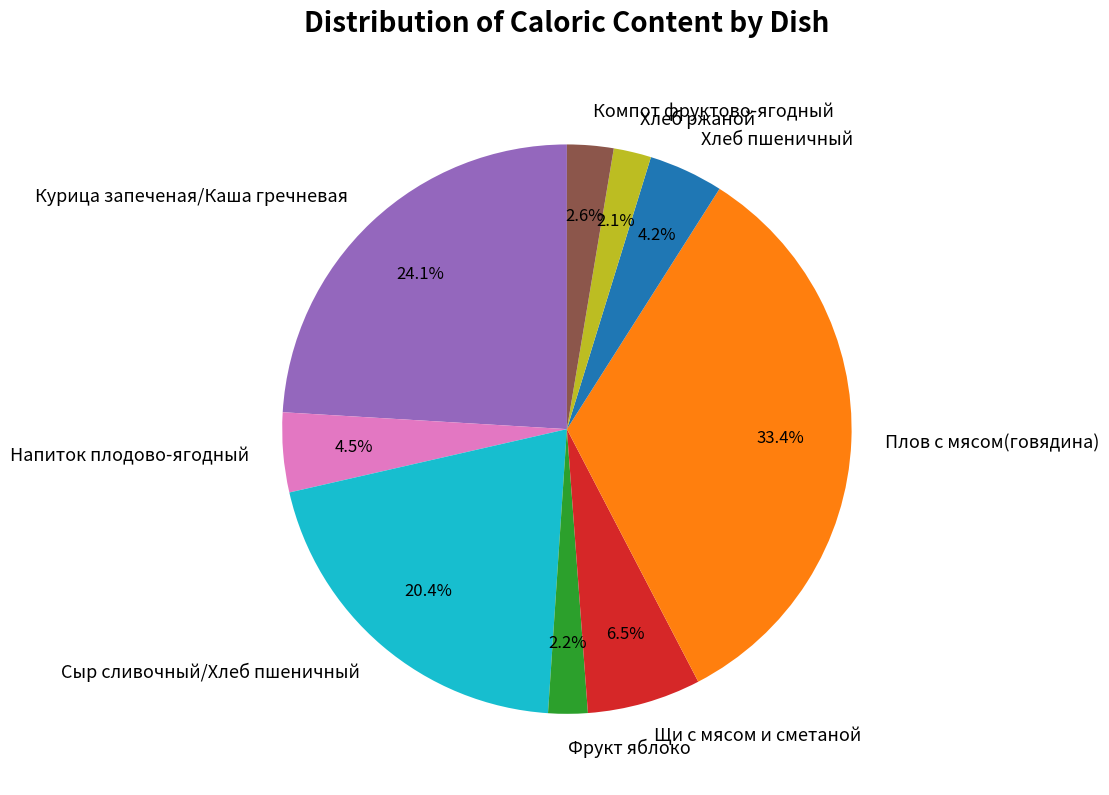

Which slice is the largest?

Плов с мясом(говядина)